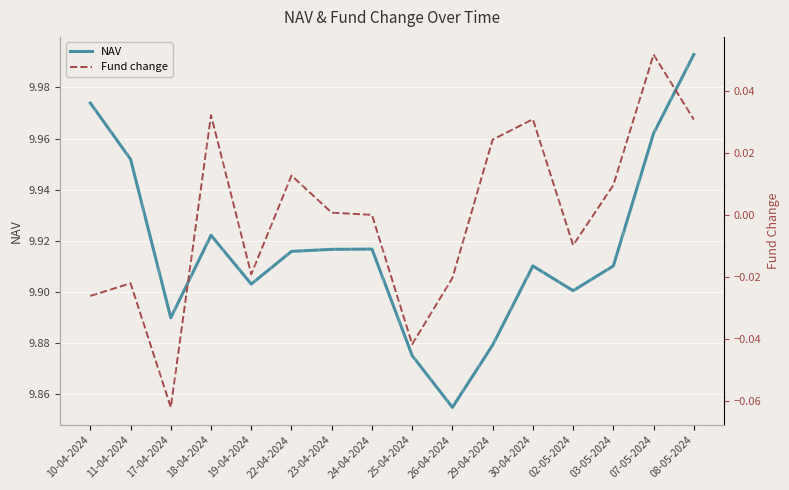

Is the value of NAV at 23-04-2024 greater than the value of Fund change at 18-04-2024?

Yes